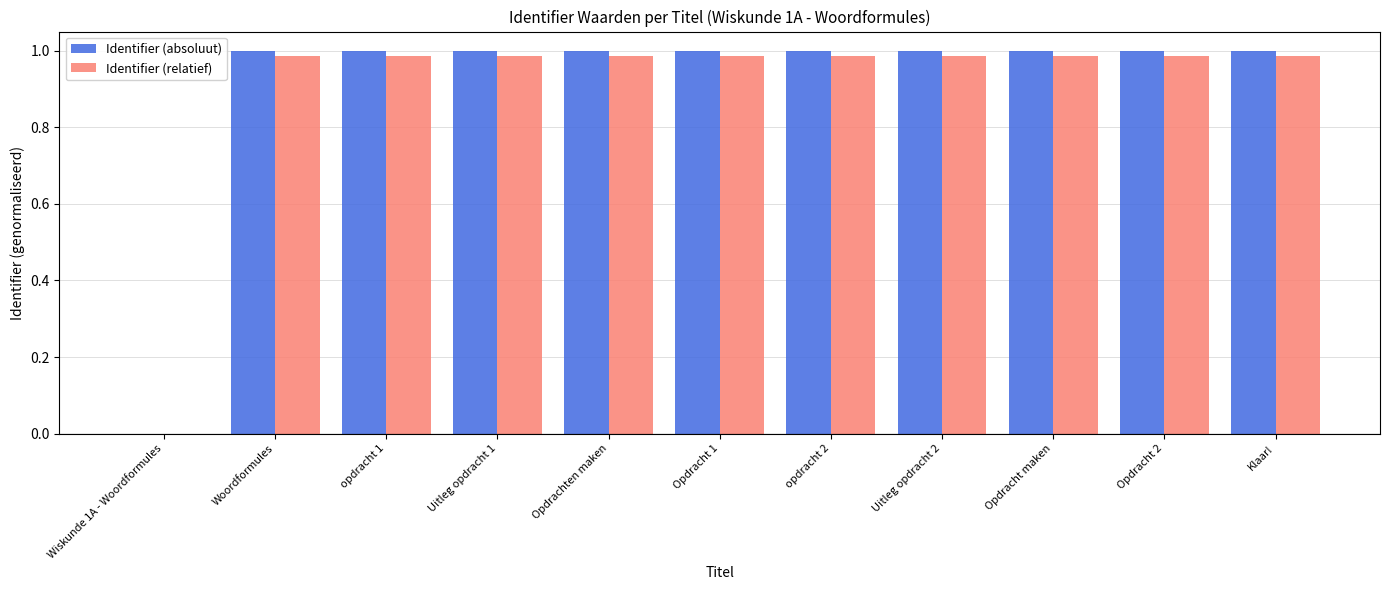

How many data points does each series have?

11